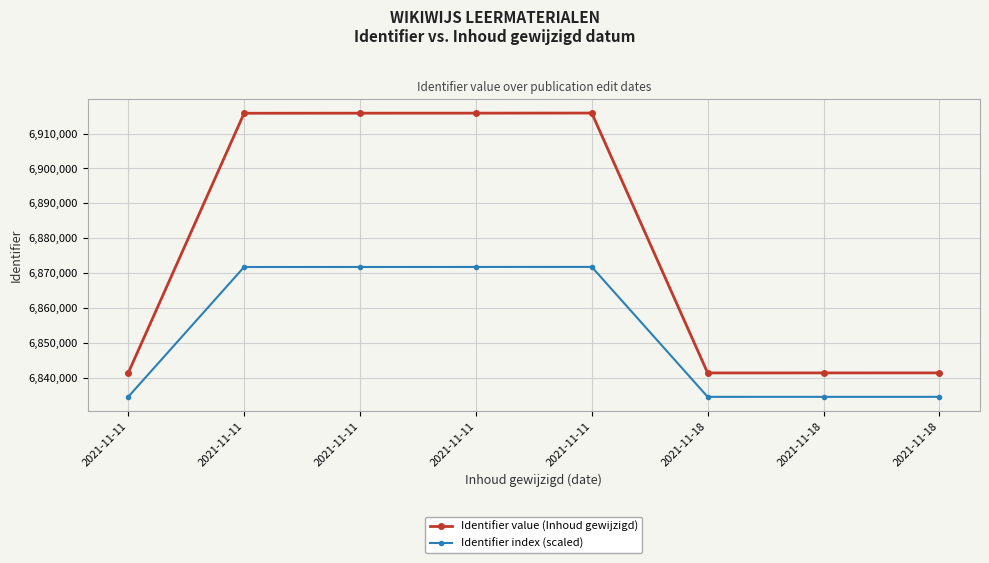

Does the chart have visible grid lines?

Yes